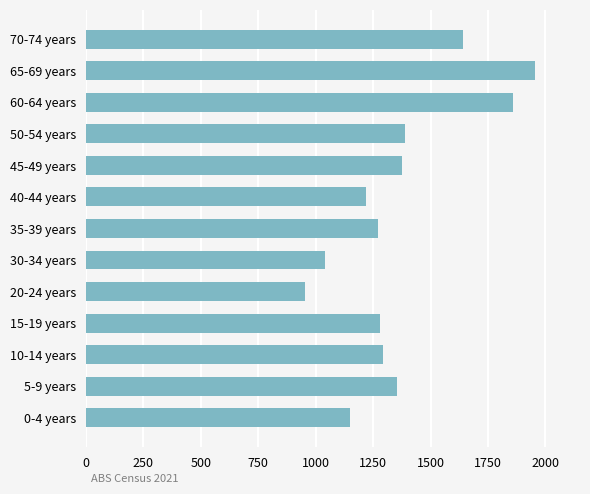

Approximately how many times larger is the value at 70-74 years compared to 30-34 years?

1.6